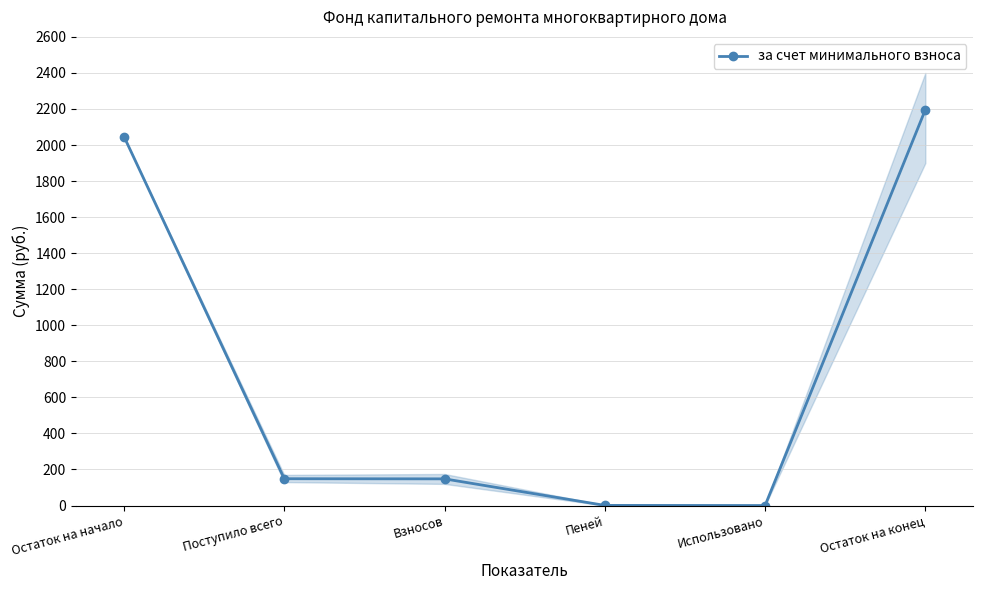

Rank the categories by value from highest to lowest.

Остаток на конец, Остаток на начало, Поступило всего, Взносов, Пеней, Использовано